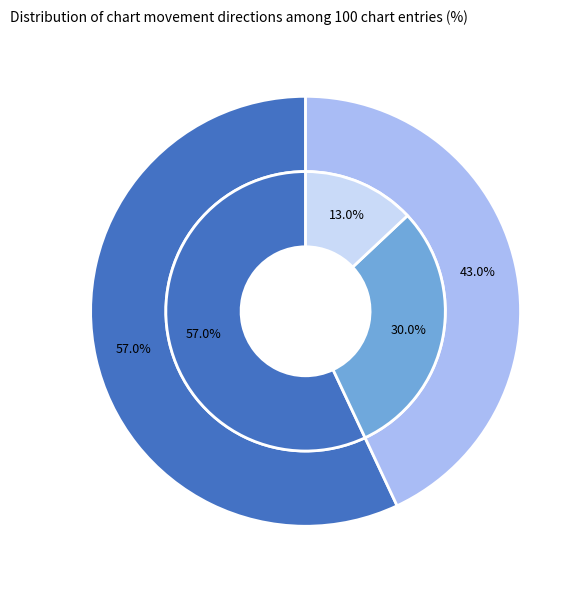

Which slice is the largest?

up